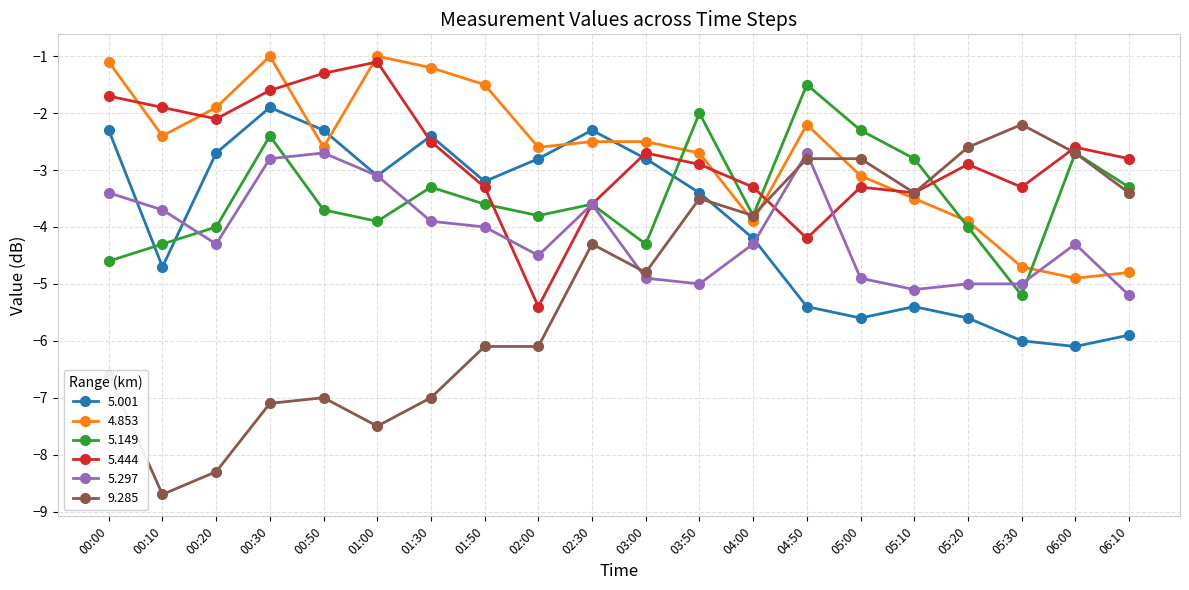

The value of 5.001 at 05:20 is -1.2. True or false?

False